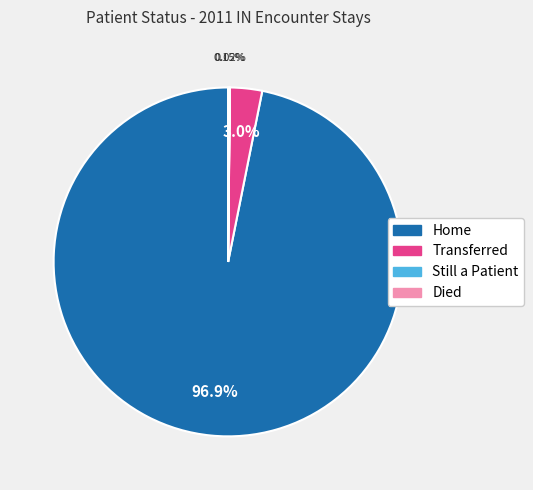

Between Home and Transferred, which is larger?

Home